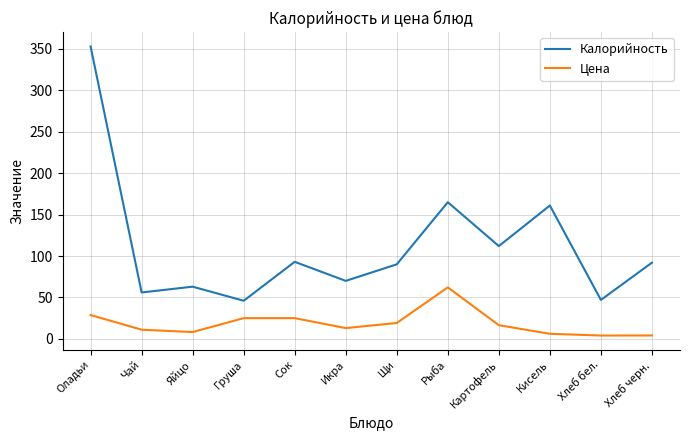

Which category has the highest value across all series?

Оладьи